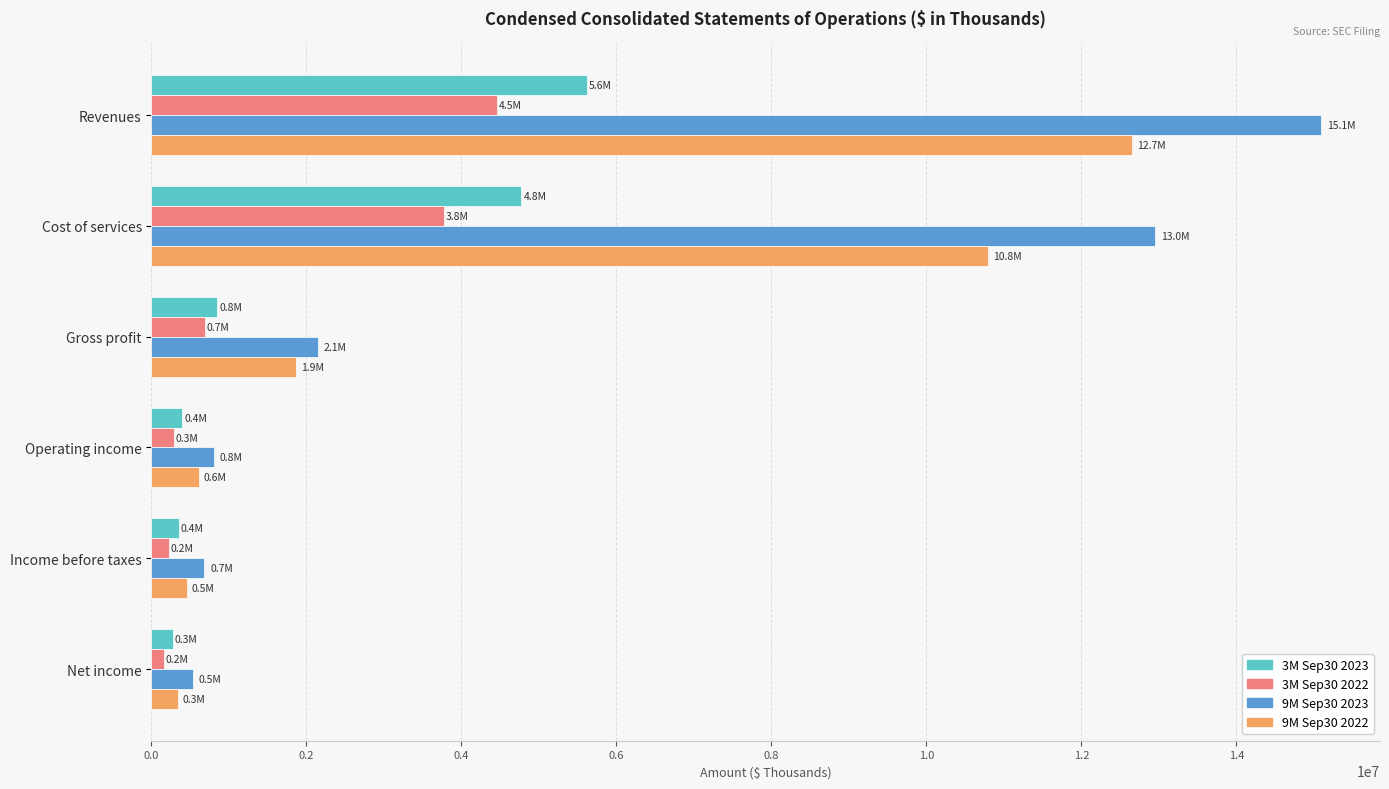

List the series in order of their peak value, lowest first.

3M Sep30 2022, 3M Sep30 2023, 9M Sep30 2022, 9M Sep30 2023